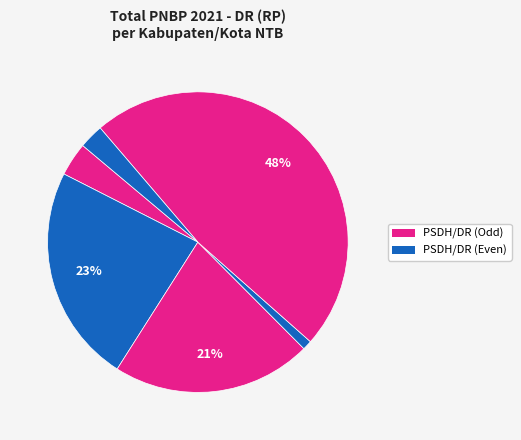

How many slices are in this pie chart?

6